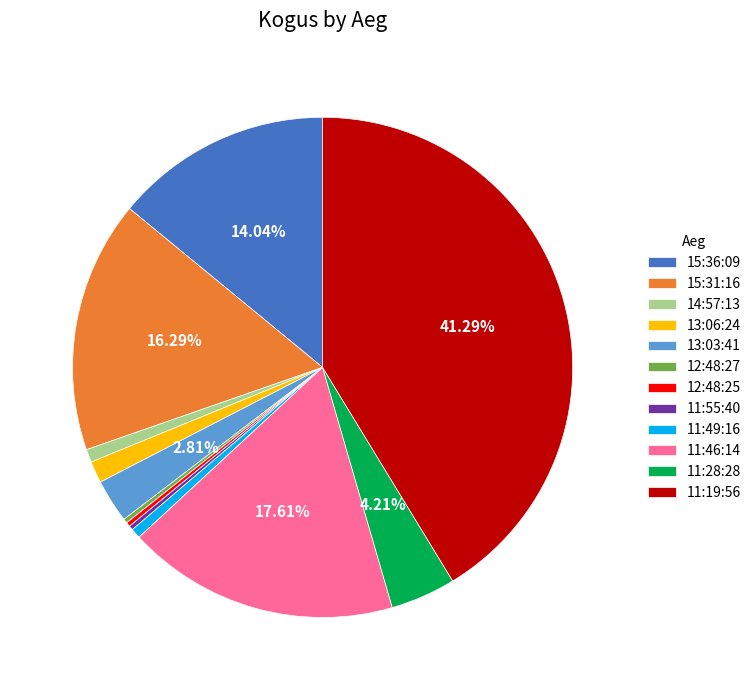

To the nearest percent, what is the difference between the largest and smallest slice percentages?

41%